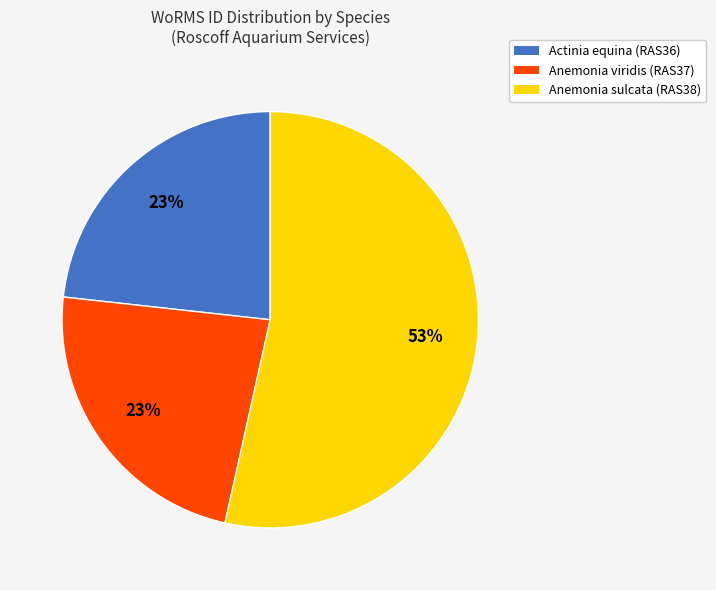

The Actinia equina (RAS36) slice represents 13% of the pie. True or false?

False